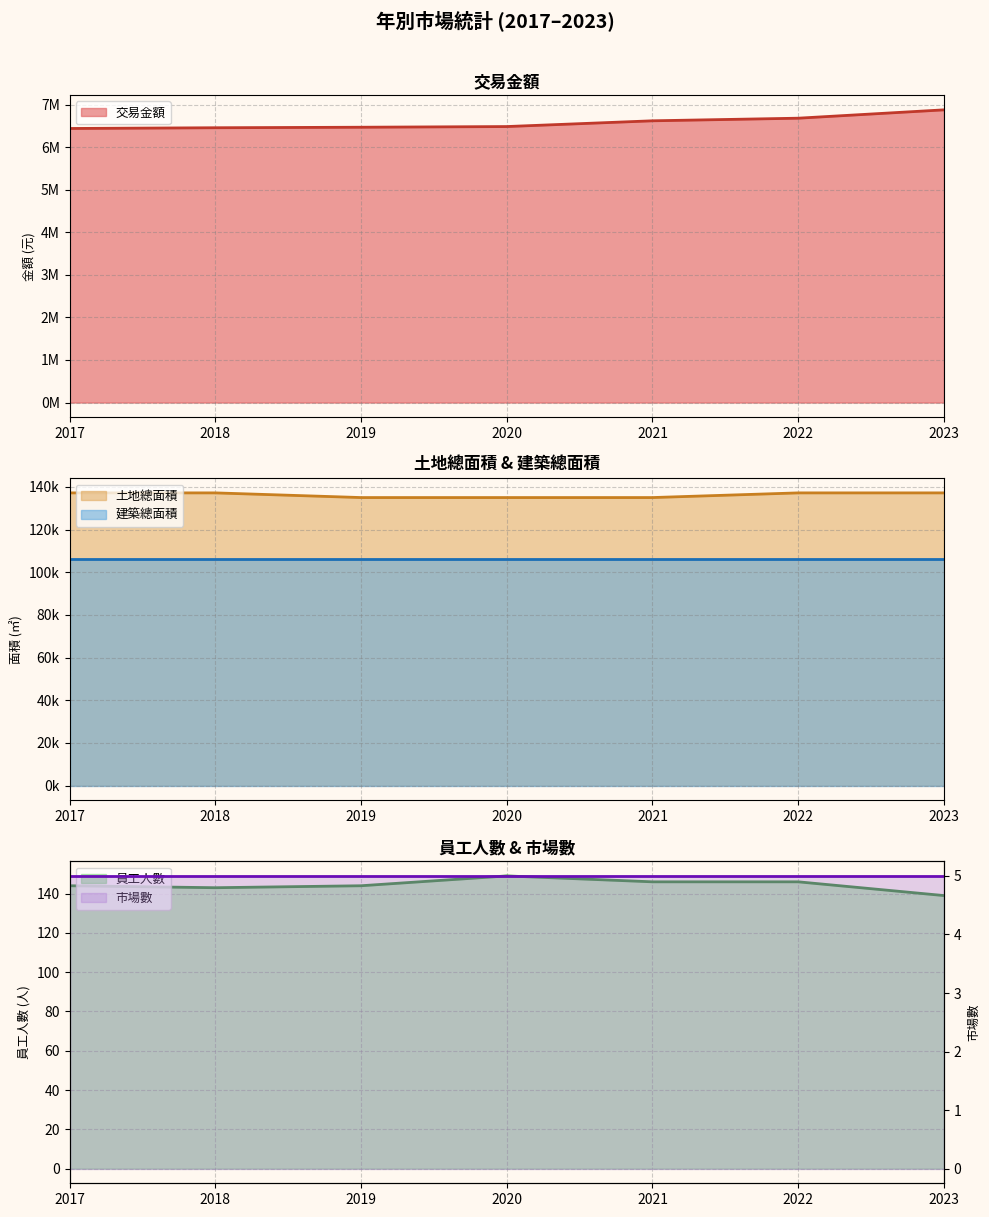

The value of 土地總面積 at 2017 is 48249. True or false?

False